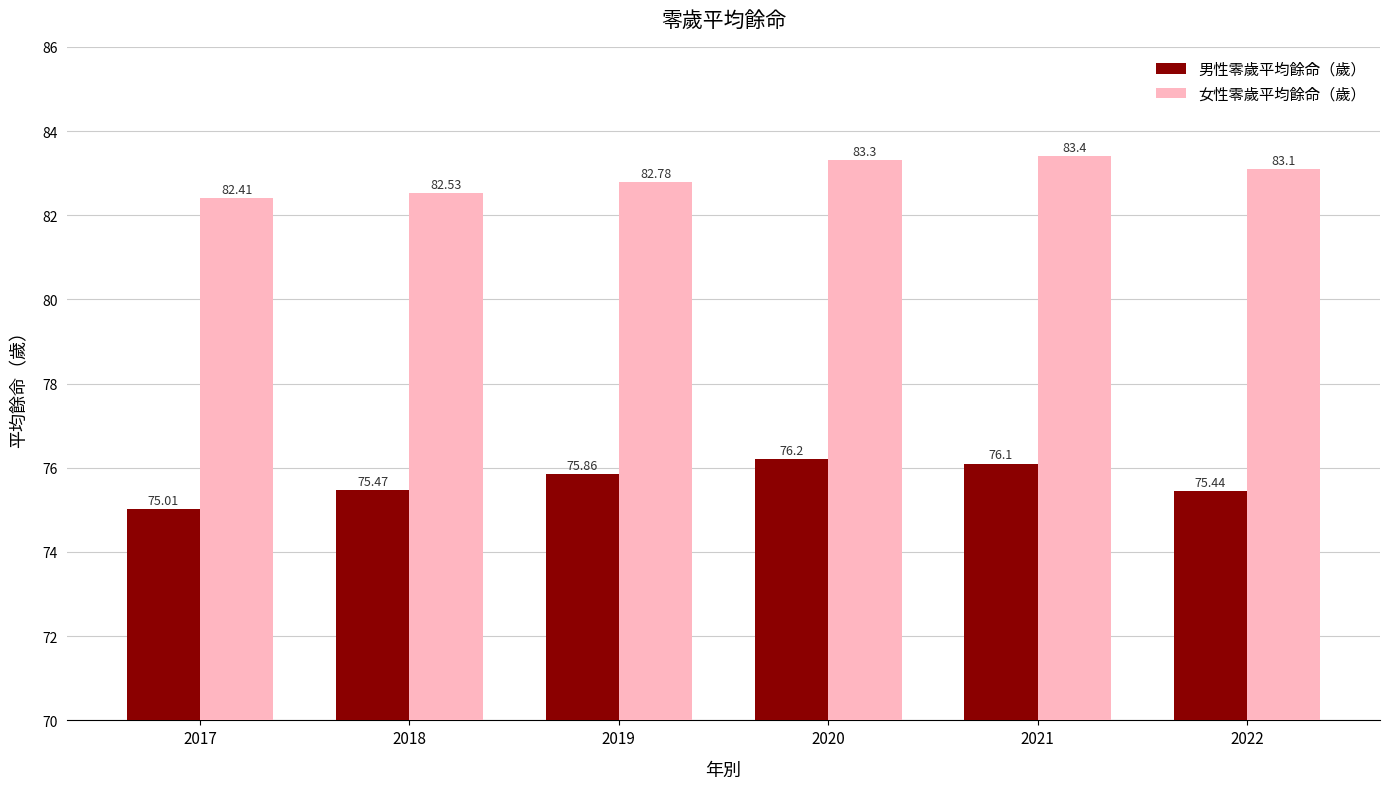

What is the average value of the 女性零歲平均餘命（歲） series?

82.9